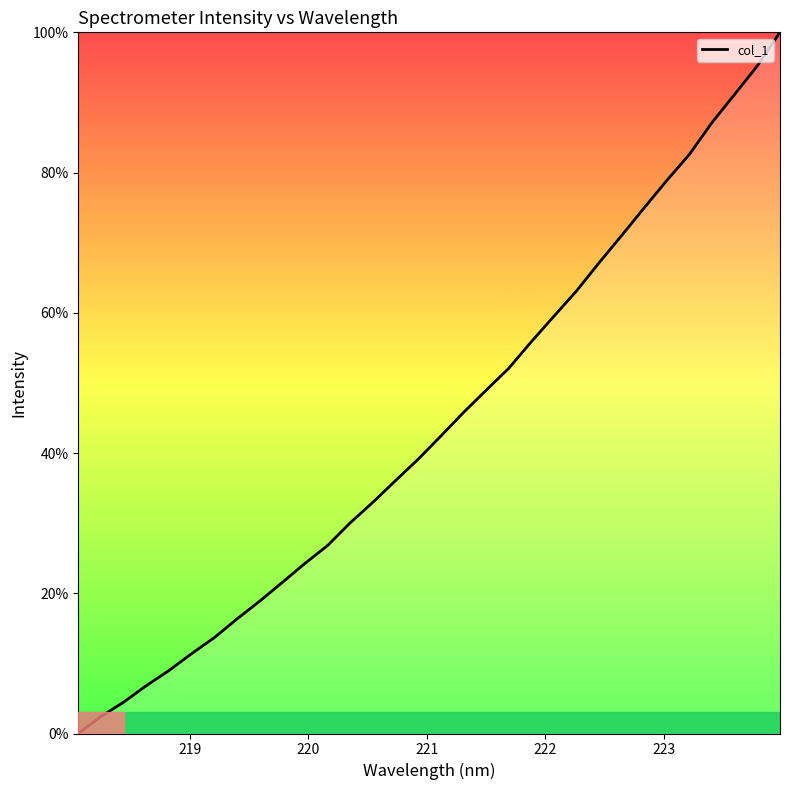

What is the maximum value shown in the chart?

100.0